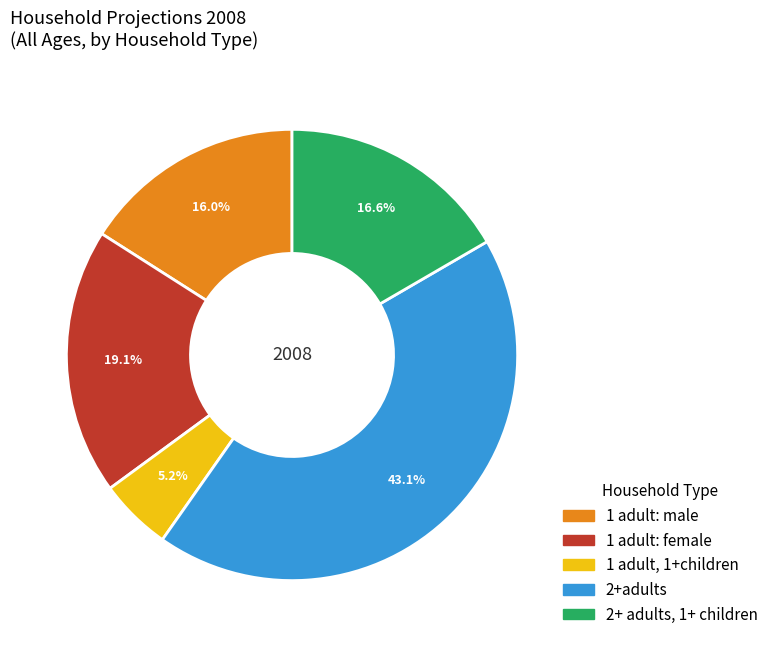

Is there any slice that represents more than half of the pie?

No